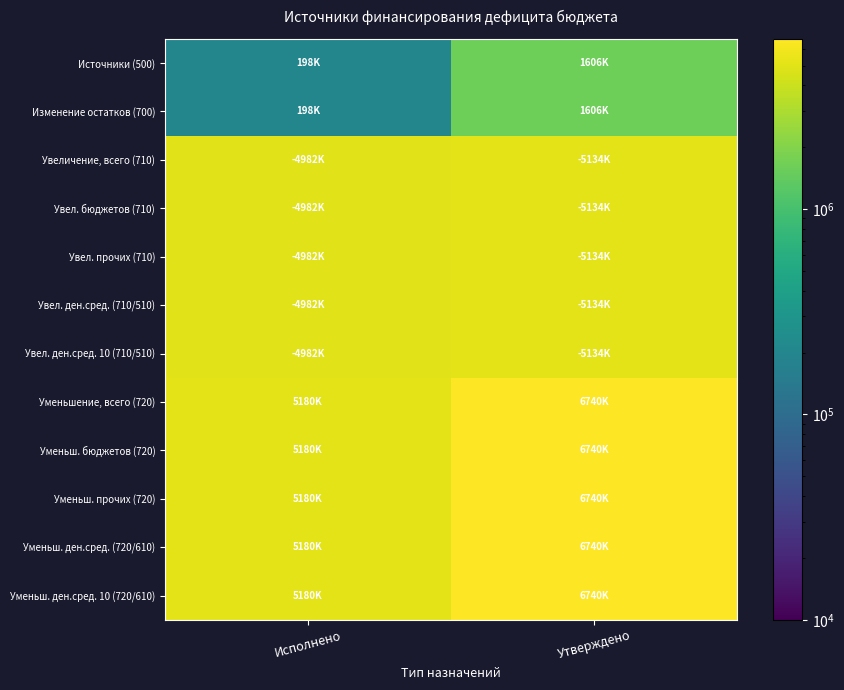

Which category has the lowest value across all series?

Исполнено